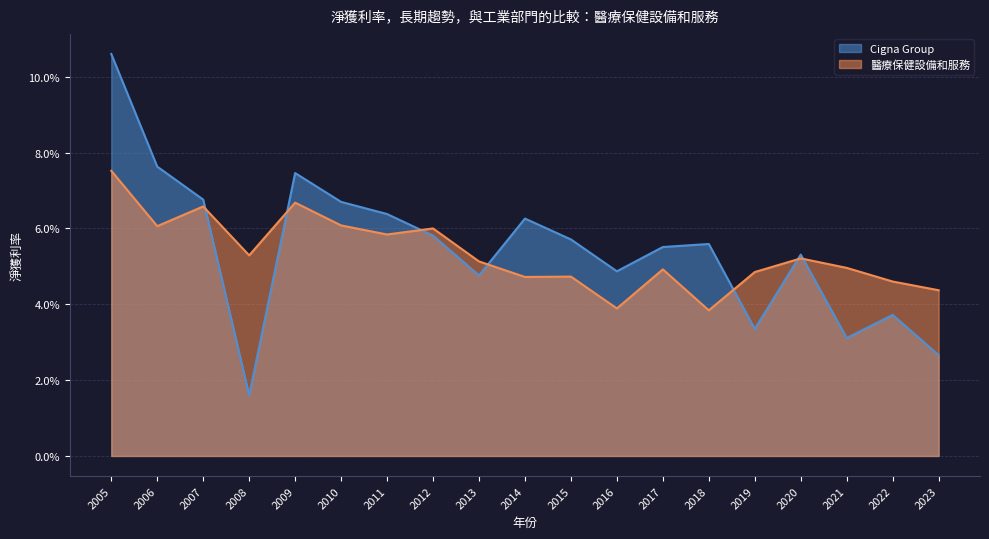

What are all the series names shown in the legend?

Cigna Group, 醫療保健設備和服務